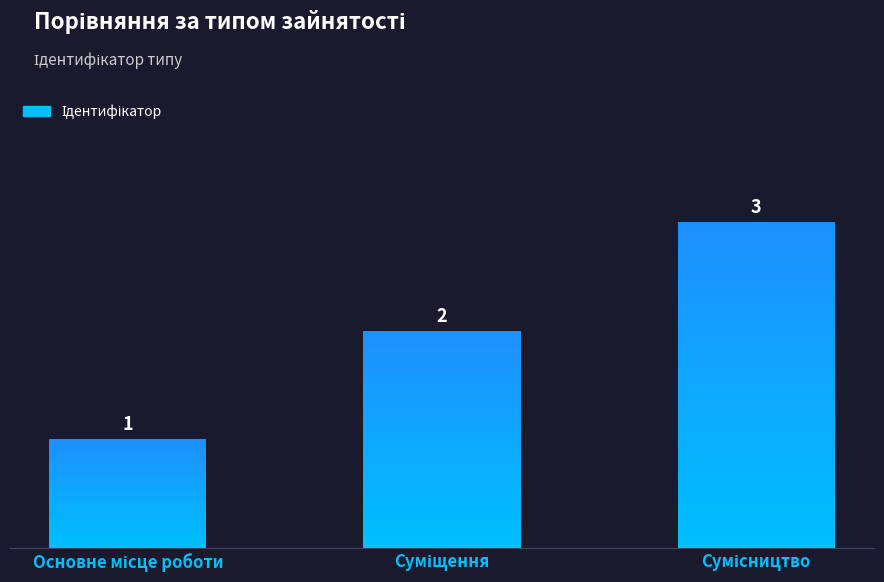

What value does the data have at Суміщення?

2